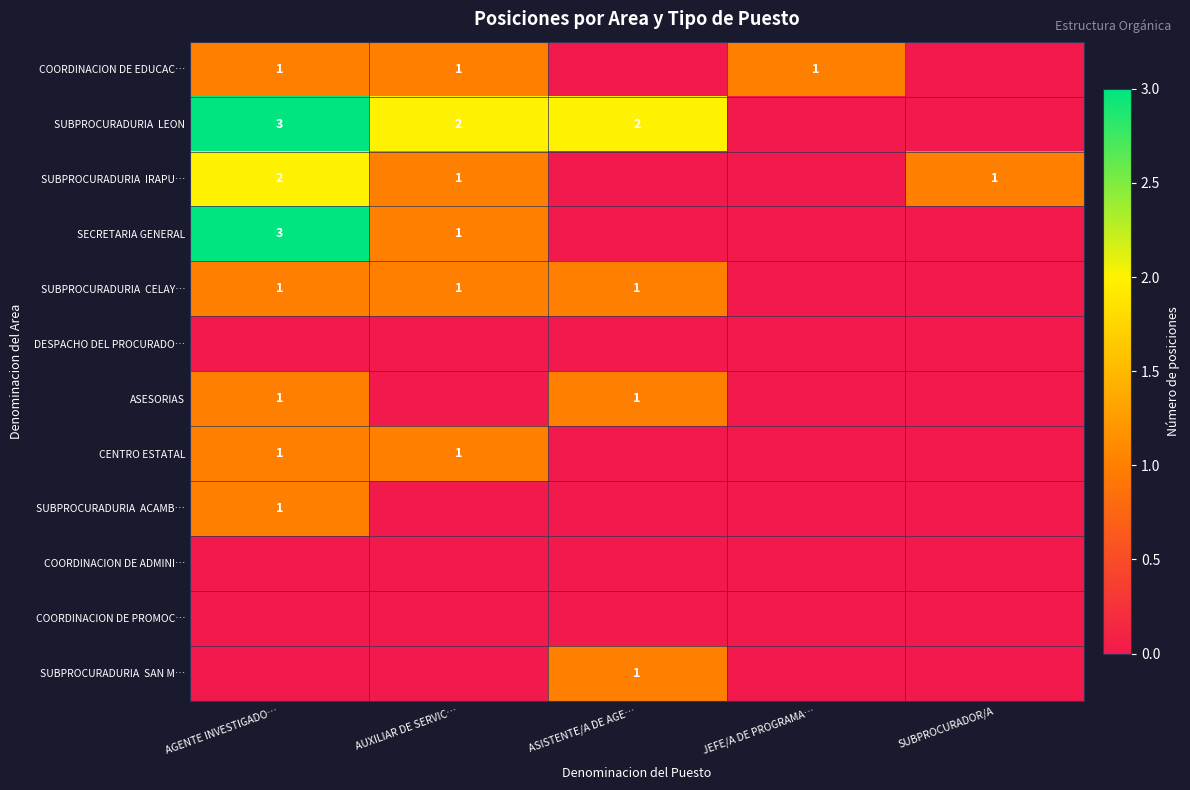

What is the total value across all series at ASISTENTE/A DE AGE…?

5